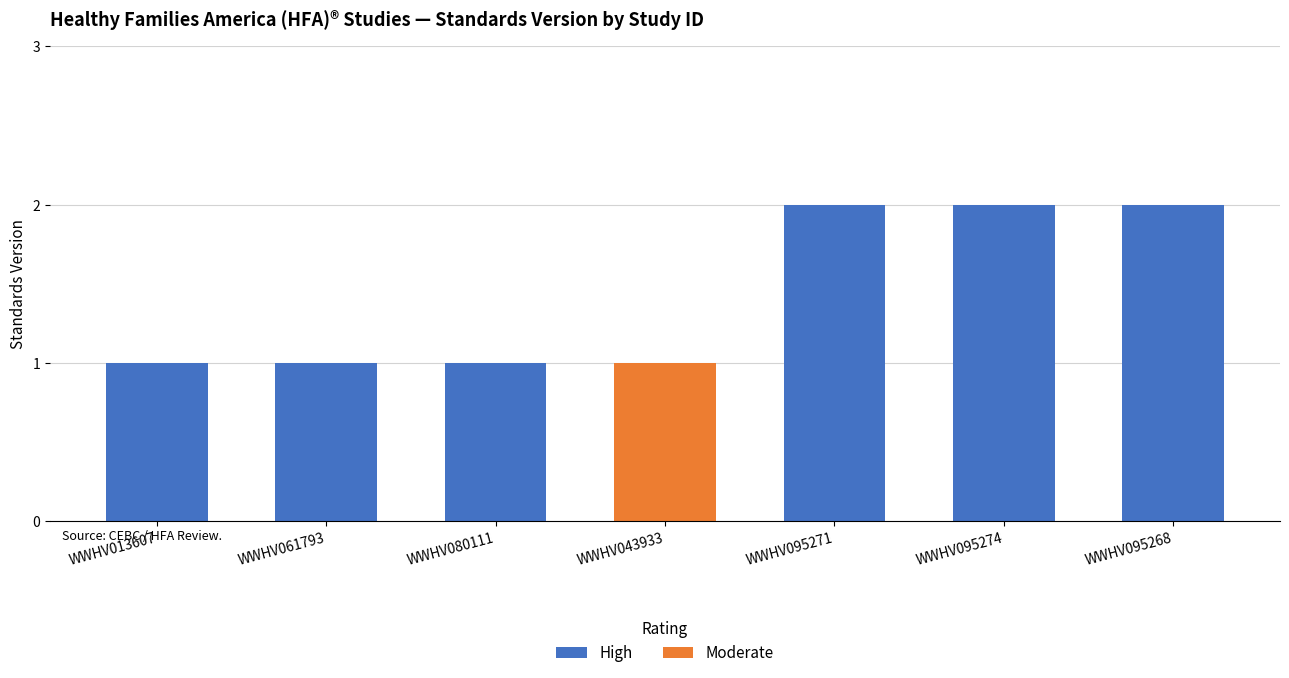

What is the label of the 6th bar from the right?

WWHV013607